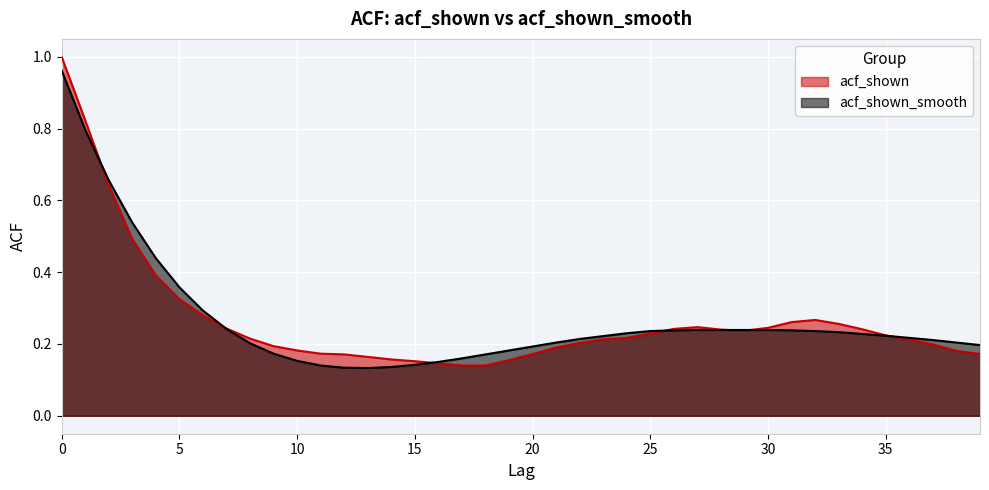

Is it true that acf_shown equals 0.2 at 20?

True